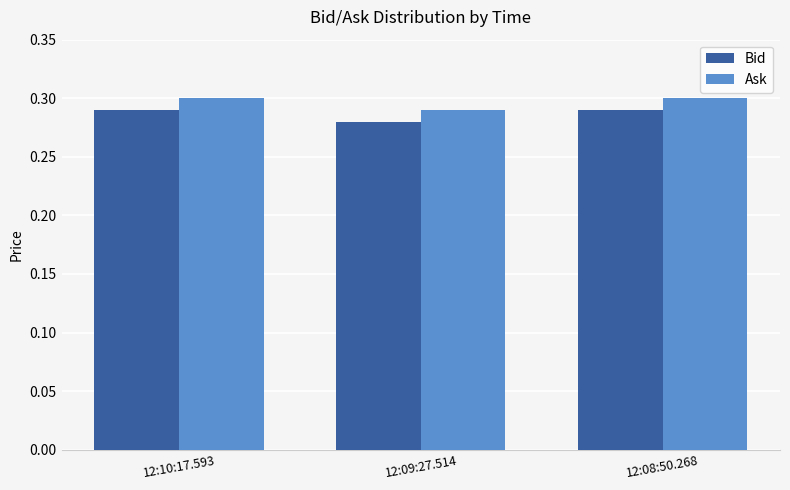

Is it true that Ask equals 0.3 at 12:09:27.514?

True